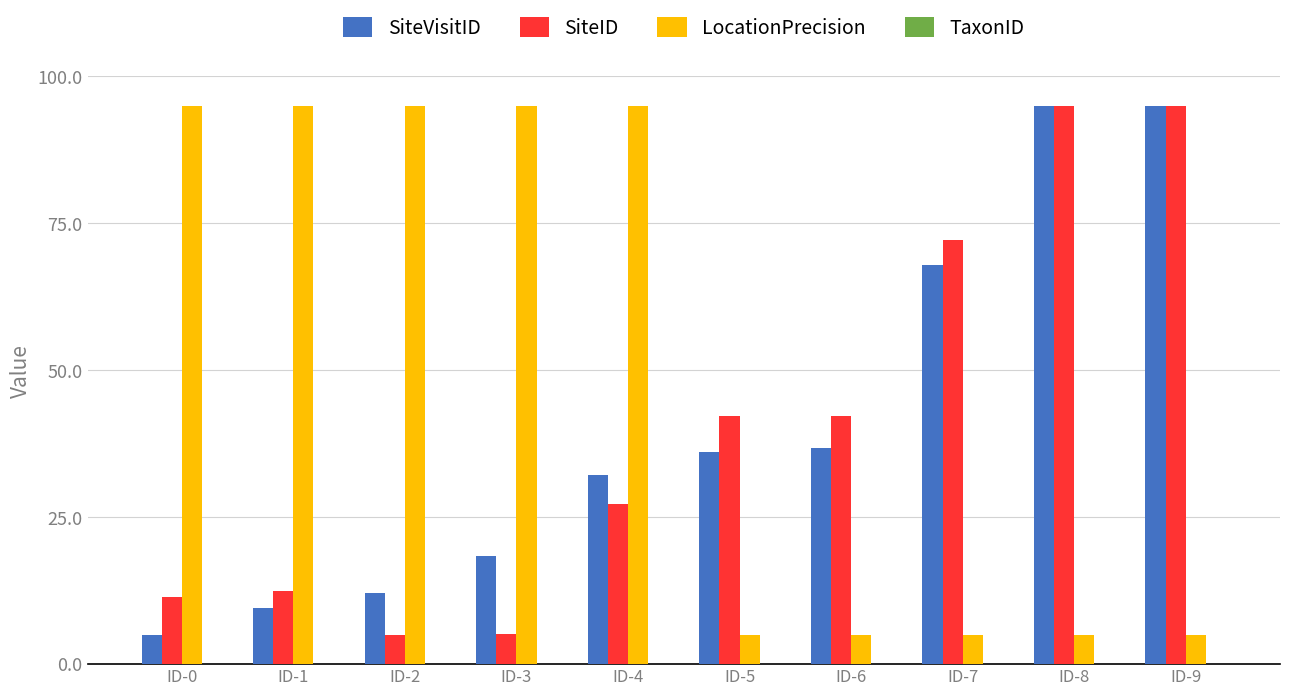

What is the value of the LocationPrecision bar at the 9th from the left?

5.0